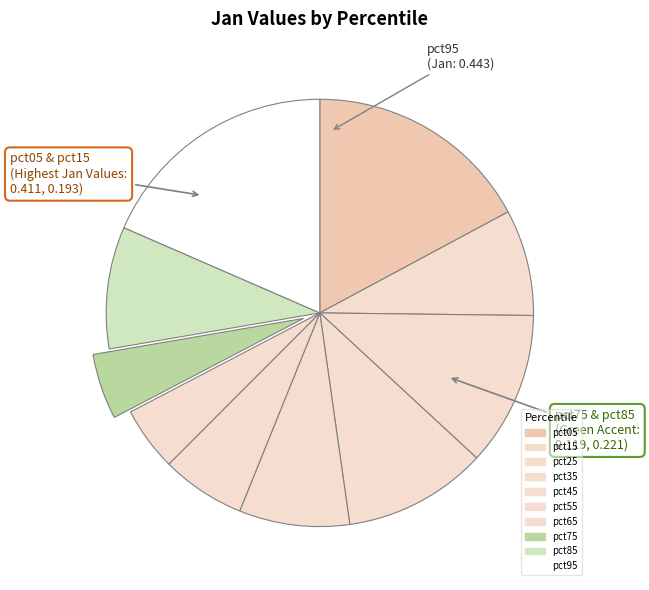

What is the largest slice in the pie chart?

pct95